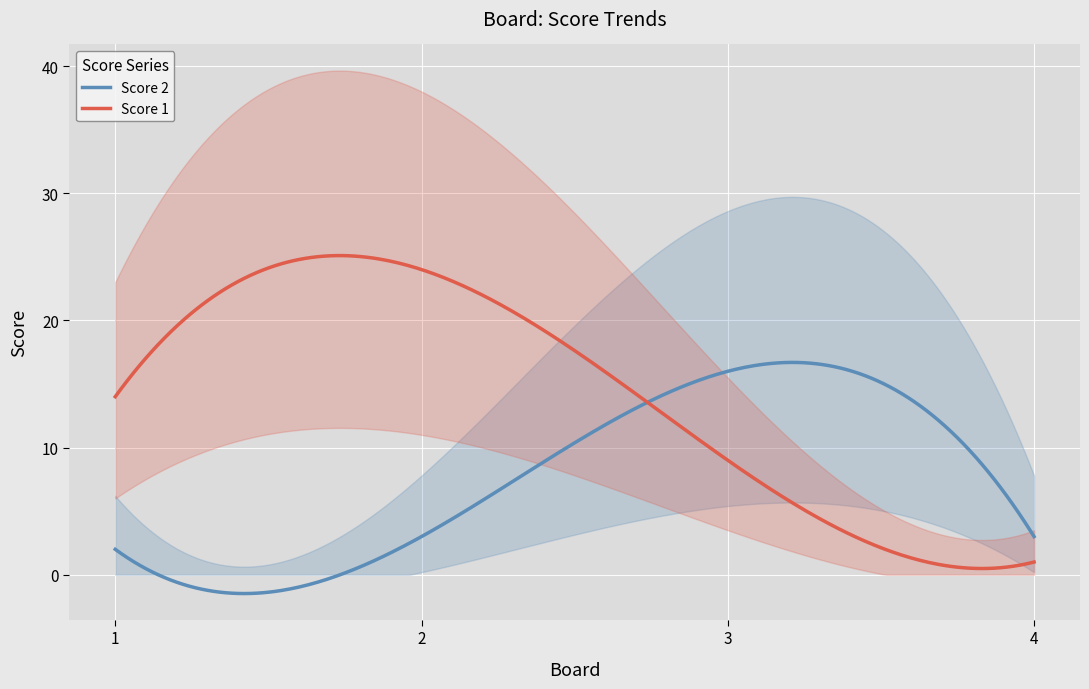

Where is Score 2 nearest to the value 9?

2